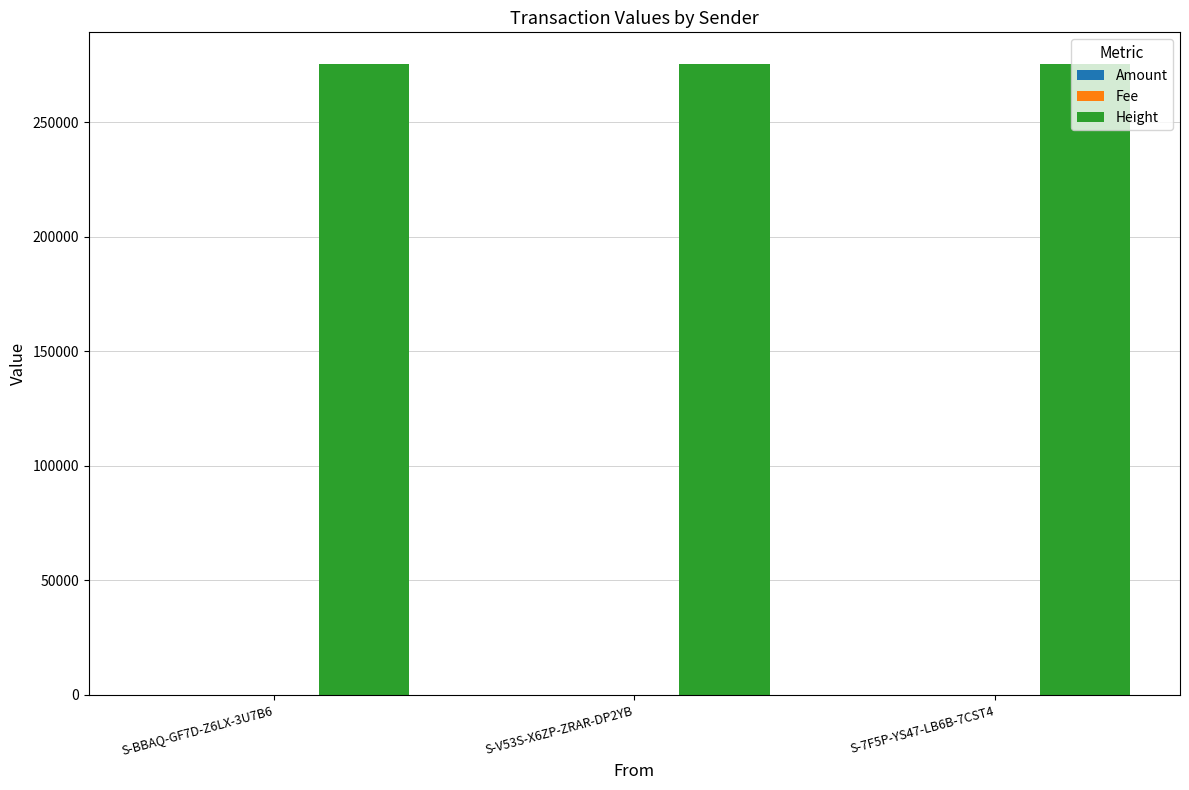

The value of Height at S-7F5P-YS47-LB6B-7CST4 is 275591. True or false?

True